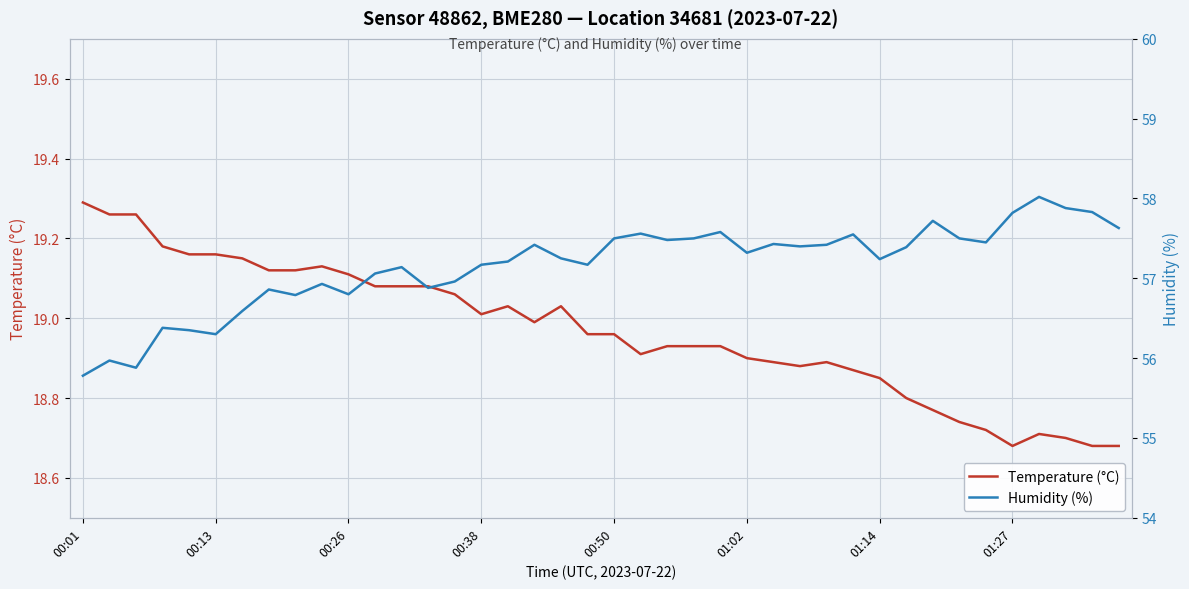

True or false: Temperature (°C) has a value of 19.0 at 00:38.

True